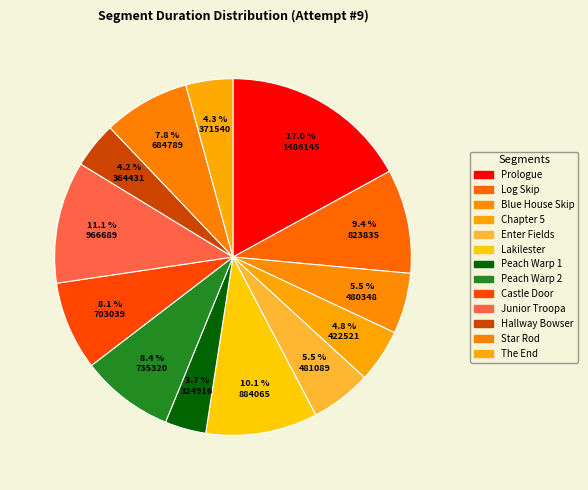

What percentage is the Castle Door slice, to the nearest percent?

8%